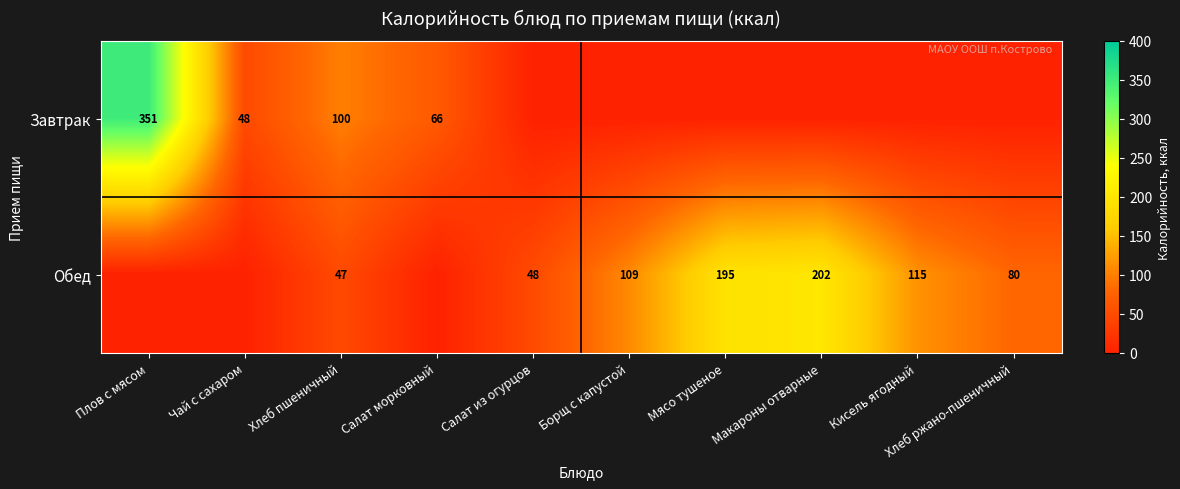

What is the total value across all series at Борщ с капустой?

108.5